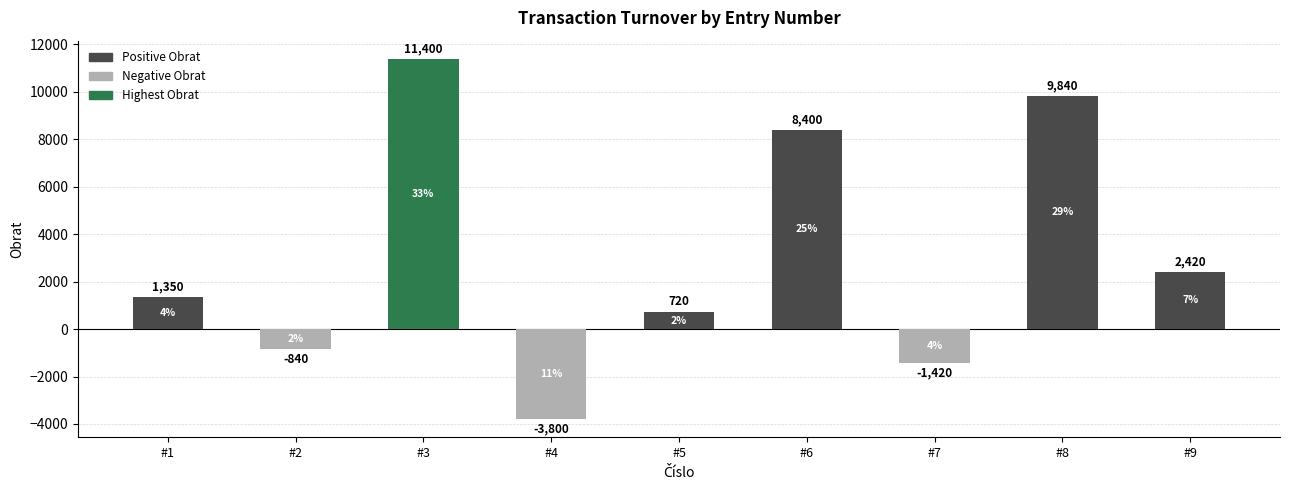

List the labels in order of value, largest first.

#3, #8, #6, #9, #1, #5, #2, #7, #4